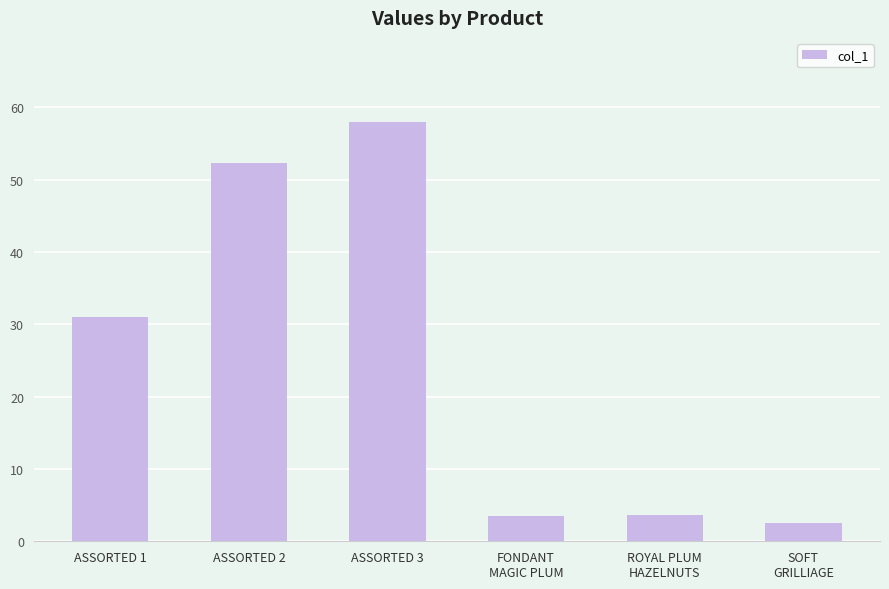

Reading right to left, transcribe all the data shown in this chart.

SOFT
GRILLIAGE=2.6	ROYAL PLUM
HAZELNUTS=3.6	FONDANT
MAGIC PLUM=3.6	ASSORTED 3=58.0	ASSORTED 2=52.3	ASSORTED 1=31.0